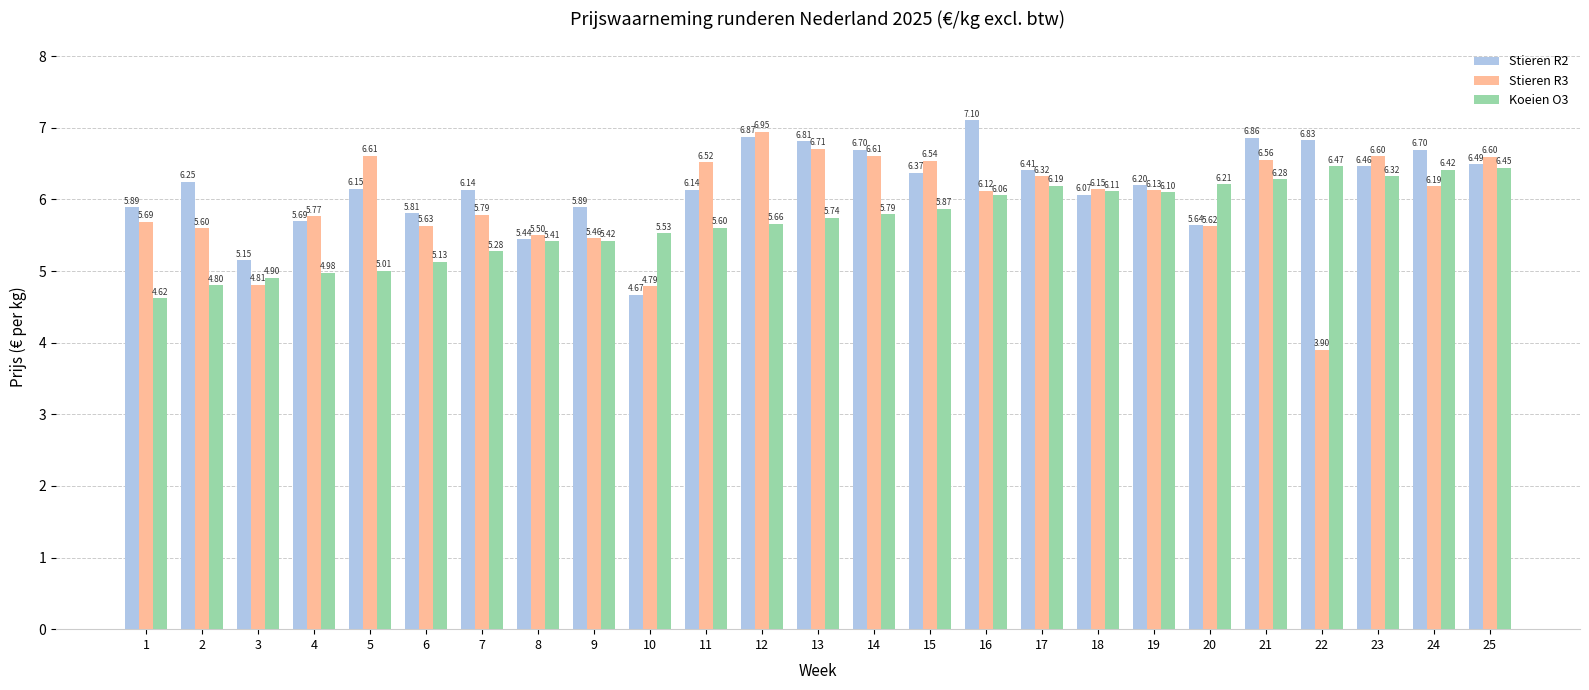

Is it true that Koeien O3 equals 1.3 at 12?

False